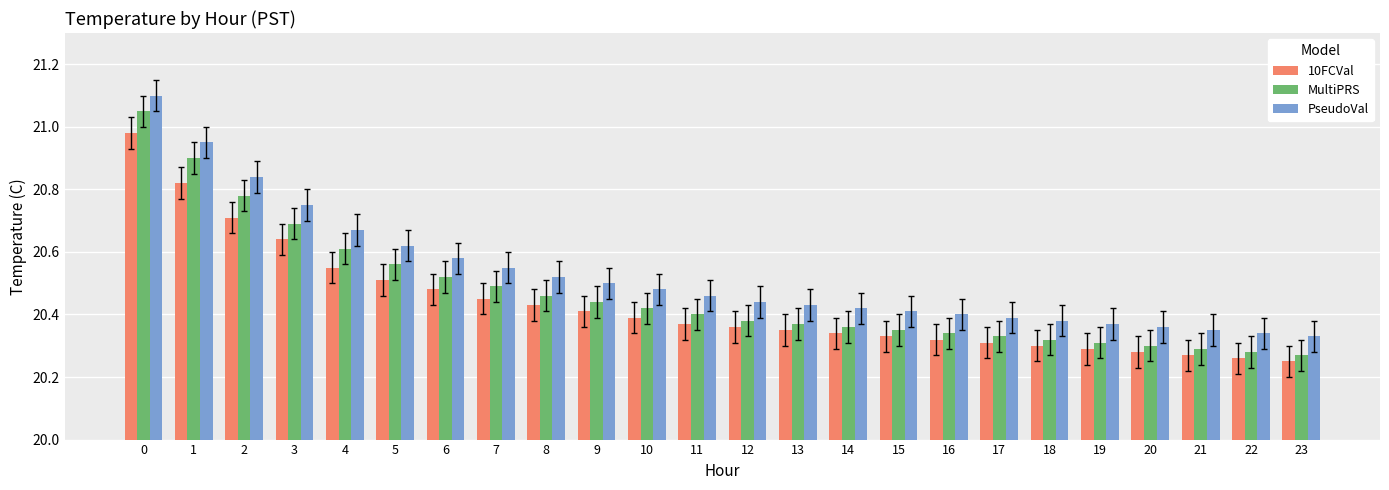

The value of MultiPRS at 12 is 20.4. True or false?

True